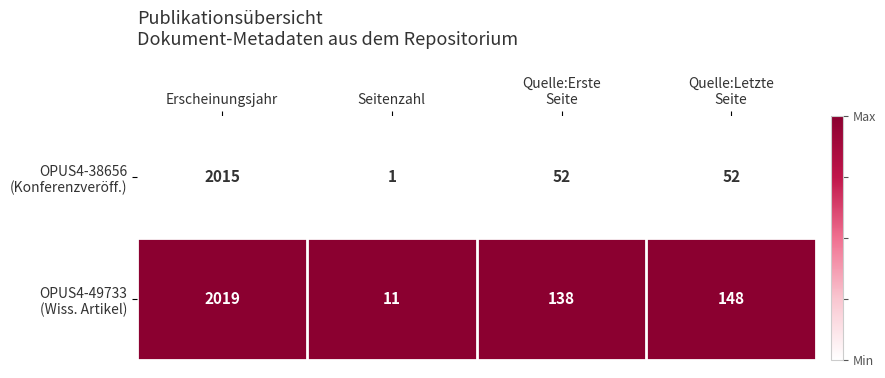

At which category is the sum across all series the highest?

Erscheinungsjahr